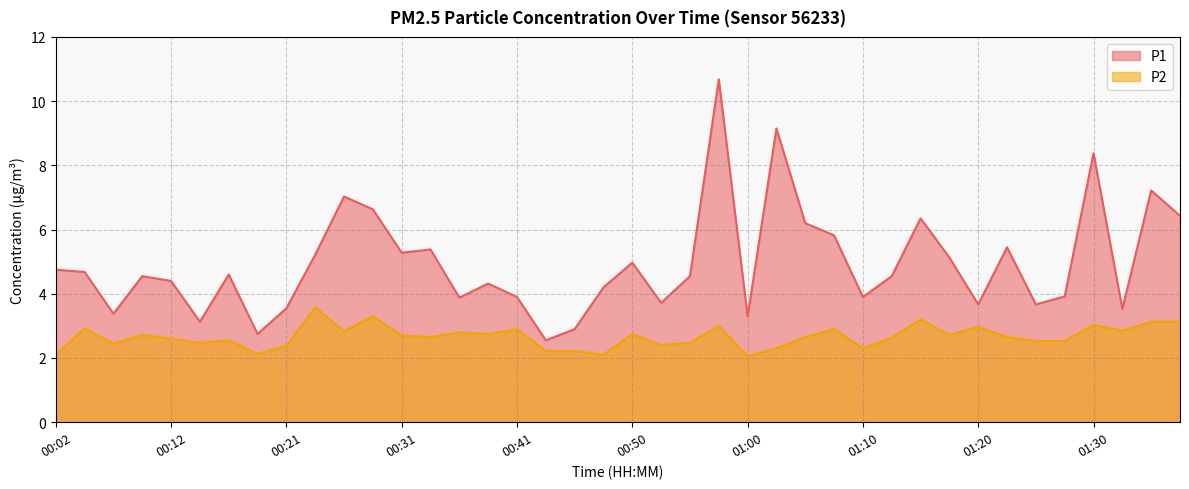

At which category does the chart reach its minimum across all series?

01:00